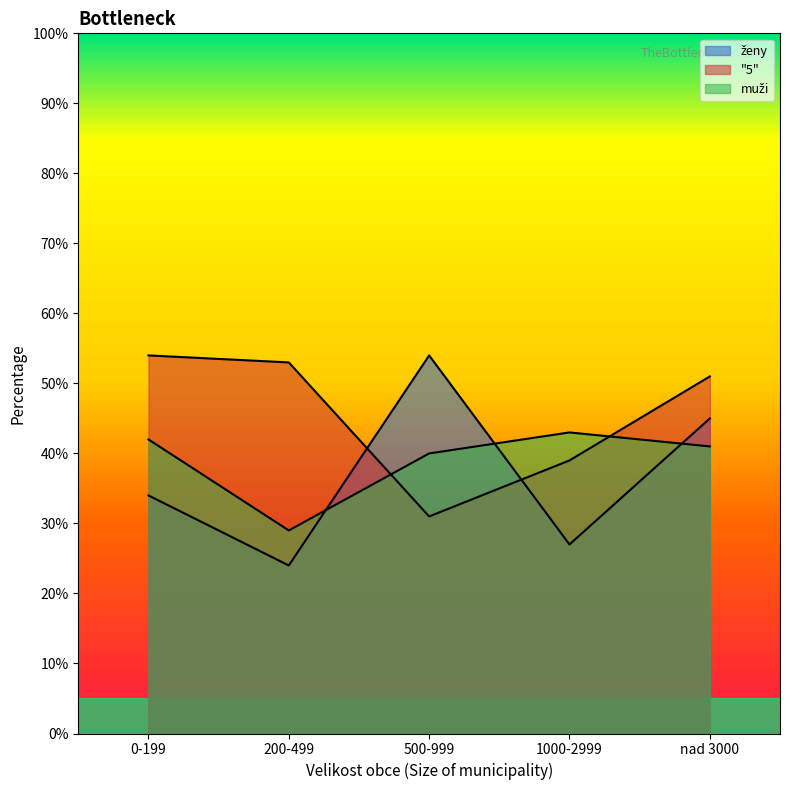

Reading right to left, list all the values displayed in this chart.

ženy: 45	27	54	24	34
"5": 51	39	31	53	54
muži: 41	43	40	29	42